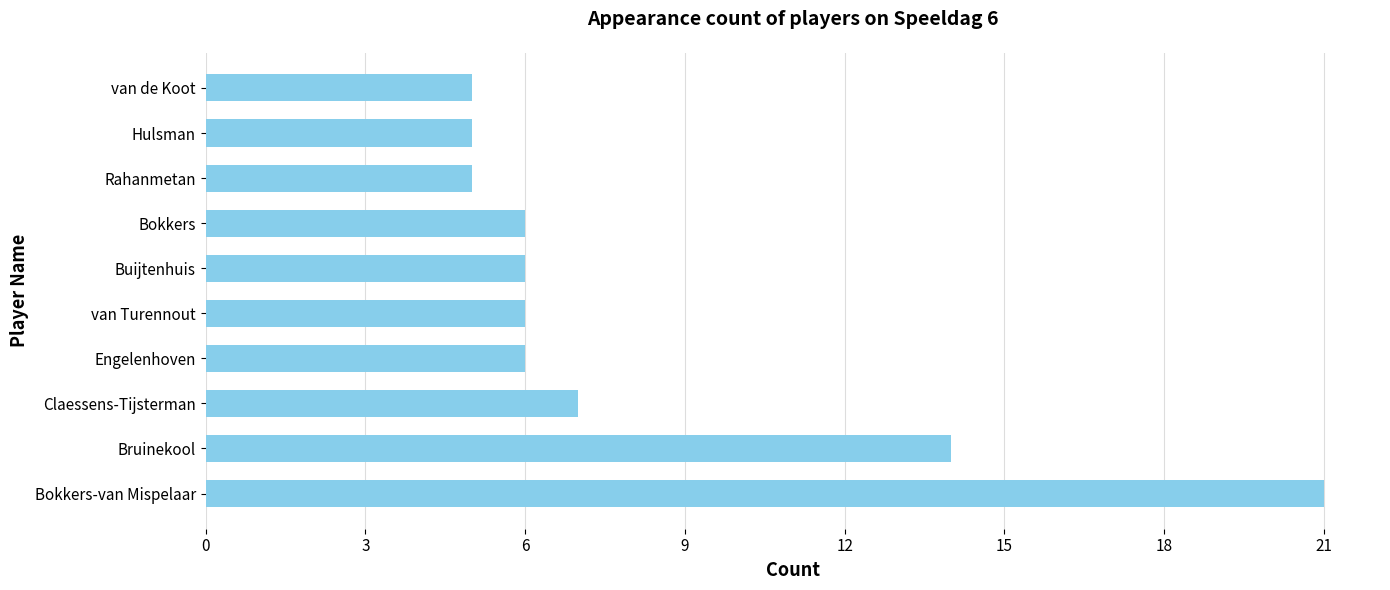

Where is the data nearest to the value 13?

Bruinekool